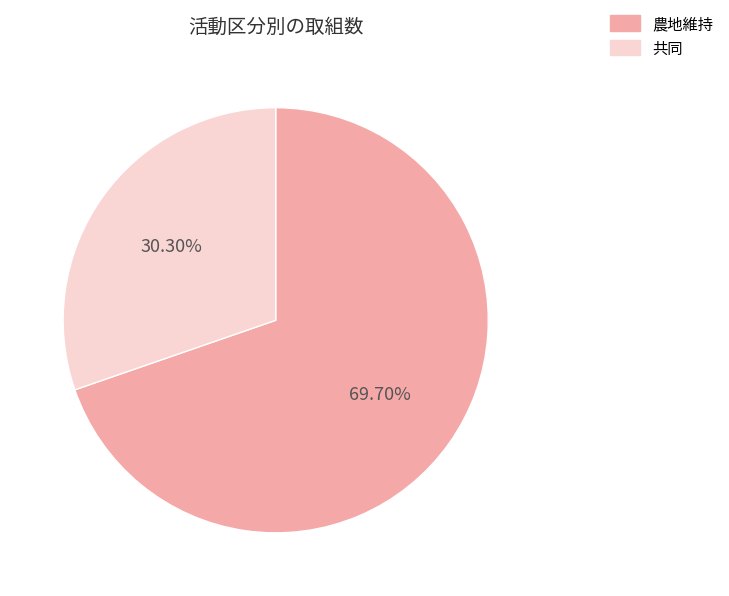

How many segments does this pie chart have?

2